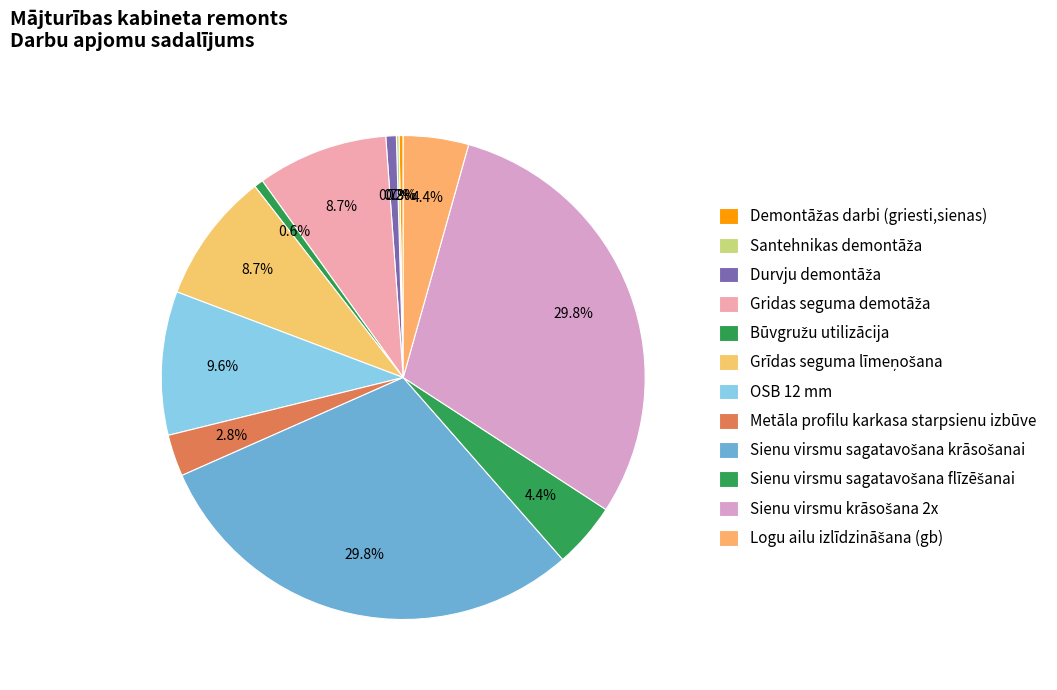

How many segments does this pie chart have?

12